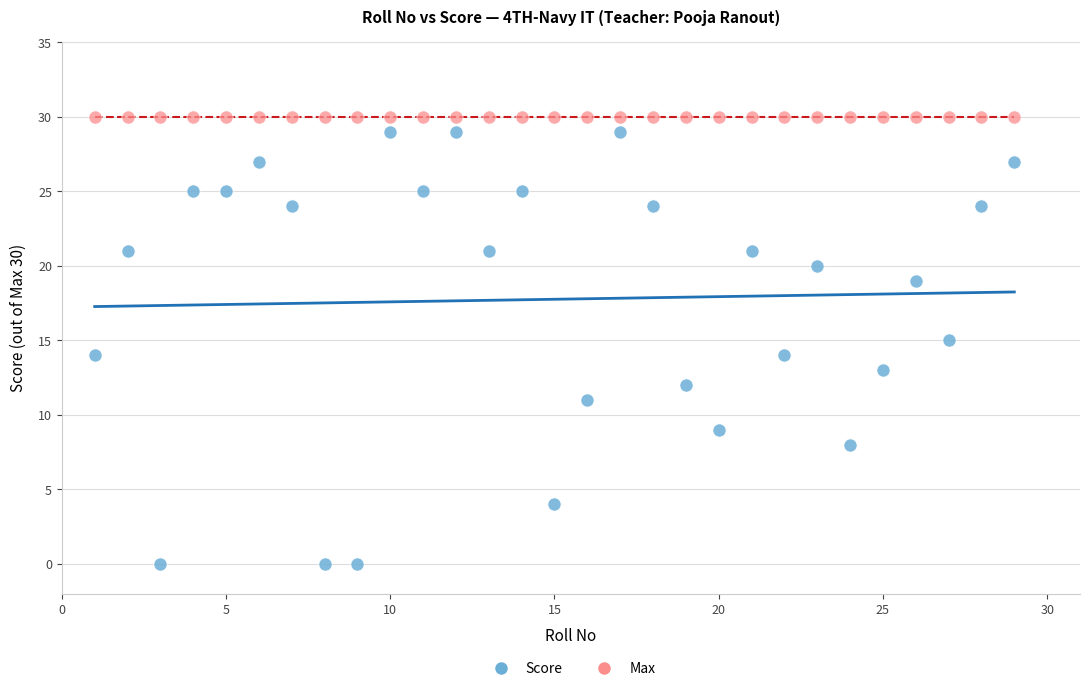

Which series contains the lowest Y value?

Score